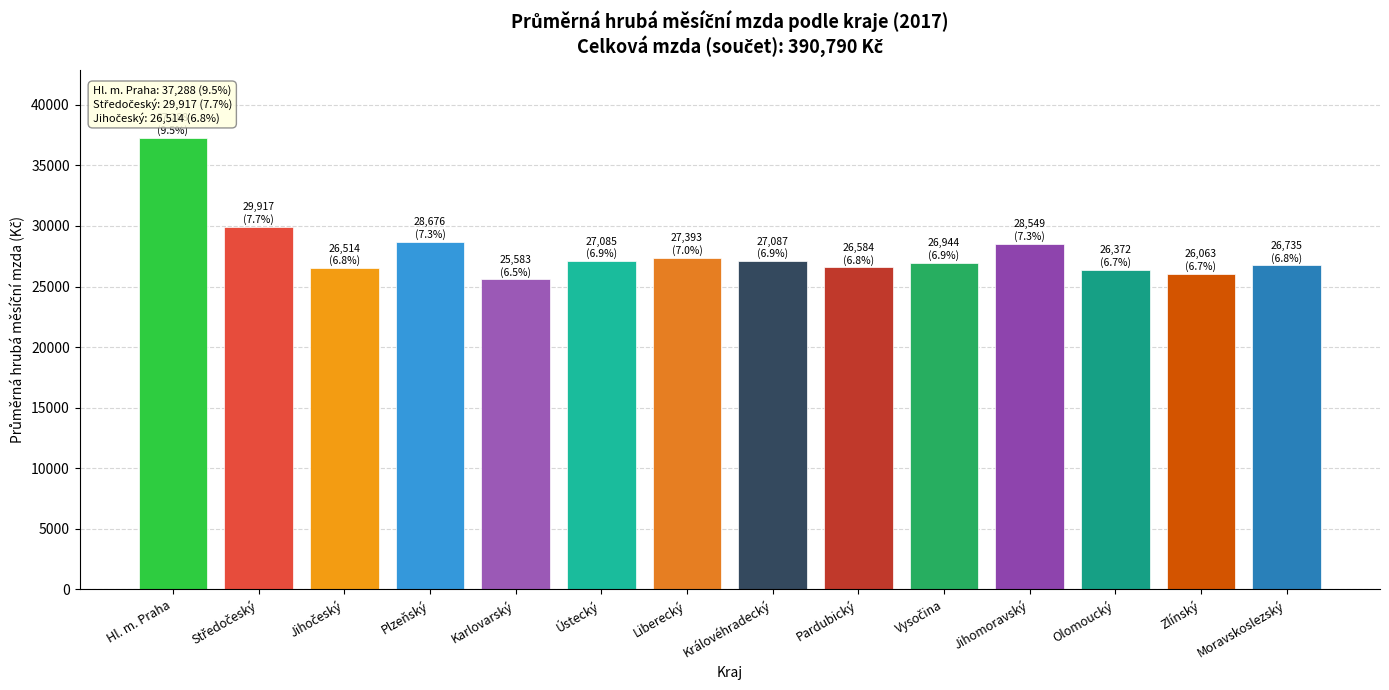

How many series are shown in this chart?

1